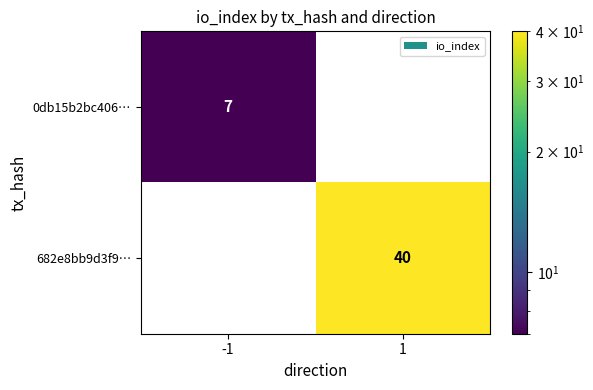

Rank the series at 1 from highest to lowest value.

682e8bb9d3f9…, 0db15b2bc406…